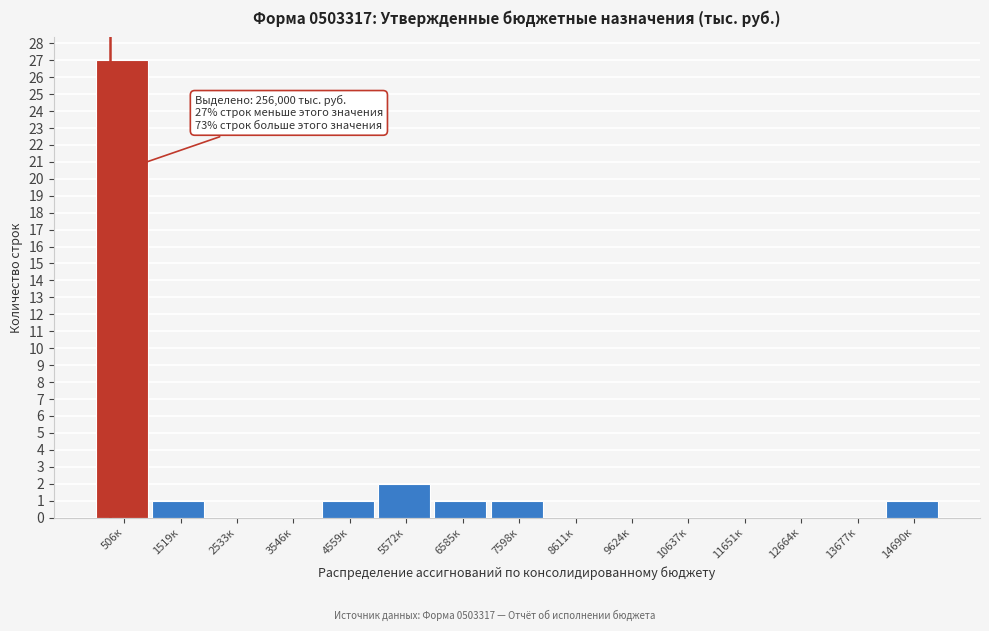

Reading left to right, list all the values displayed in this chart.

506к=27	1519к=1	2533к=0	3546к=0	4559к=1	5572к=2	6585к=1	7598к=1	8611к=0	9624к=0	10637к=0	11651к=0	12664к=0	13677к=0	14690к=1